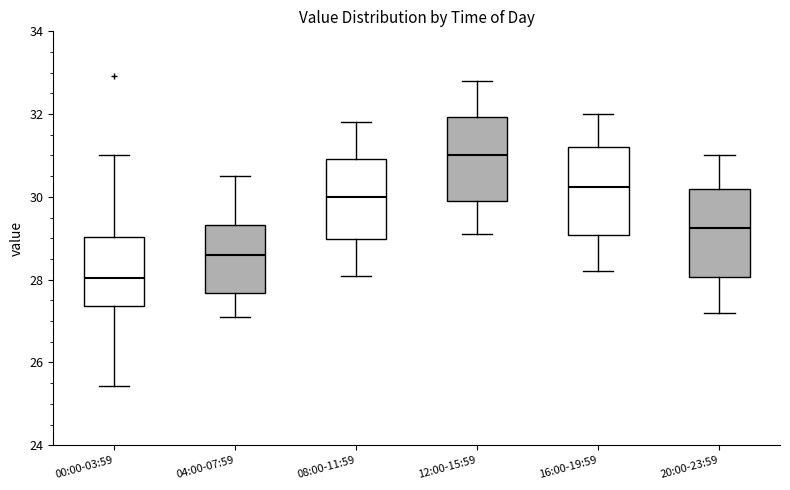

Reading left to right, read every box against the y-axis: the position of its median line, the range the box covers, and the ends of its whiskers. The values are not printed on the chart, so give them approximately, as read against the axis.

00:00-03:59: median 28.0, box 27.4 to 29.0, whiskers 25.4 to 31.0
04:00-07:59: median 28.6, box 27.6 to 29.4, whiskers 27.2 to 30.6
08:00-11:59: median 30.0, box 29.0 to 31.0, whiskers 28.2 to 31.8
12:00-15:59: median 31.0, box 30.0 to 32.0, whiskers 29.2 to 32.8
16:00-19:59: median 30.2, box 29.0 to 31.2, whiskers 28.2 to 32.0
20:00-23:59: median 29.2, box 28.0 to 30.2, whiskers 27.2 to 31.0